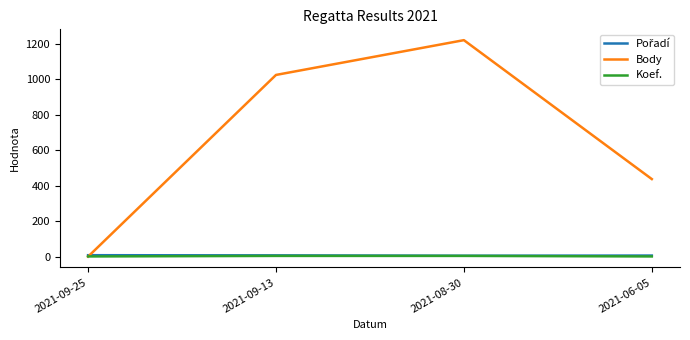

What is the greatest value displayed?

1220